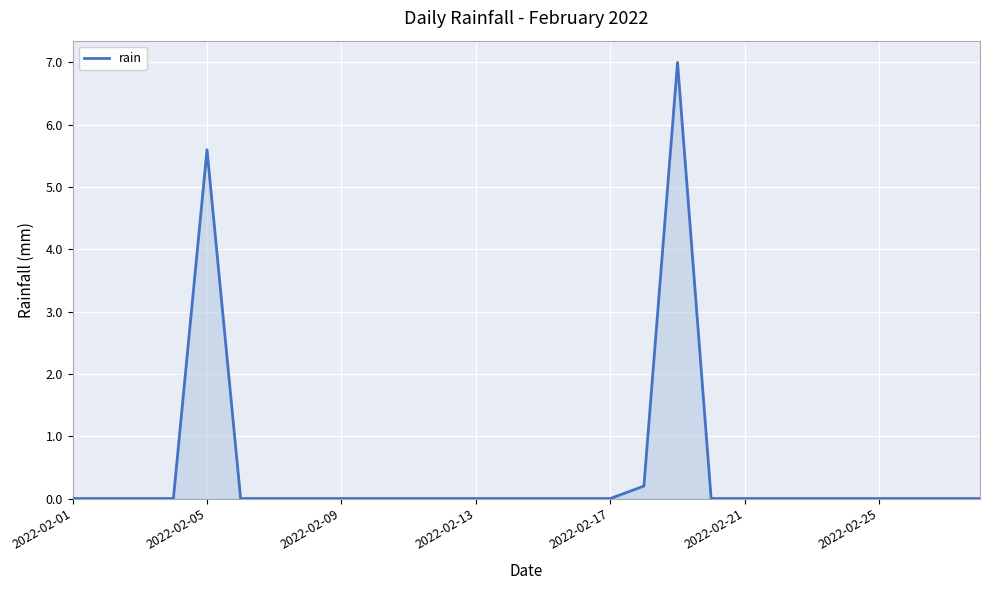

What is the difference between the maximum and minimum values?

7.0